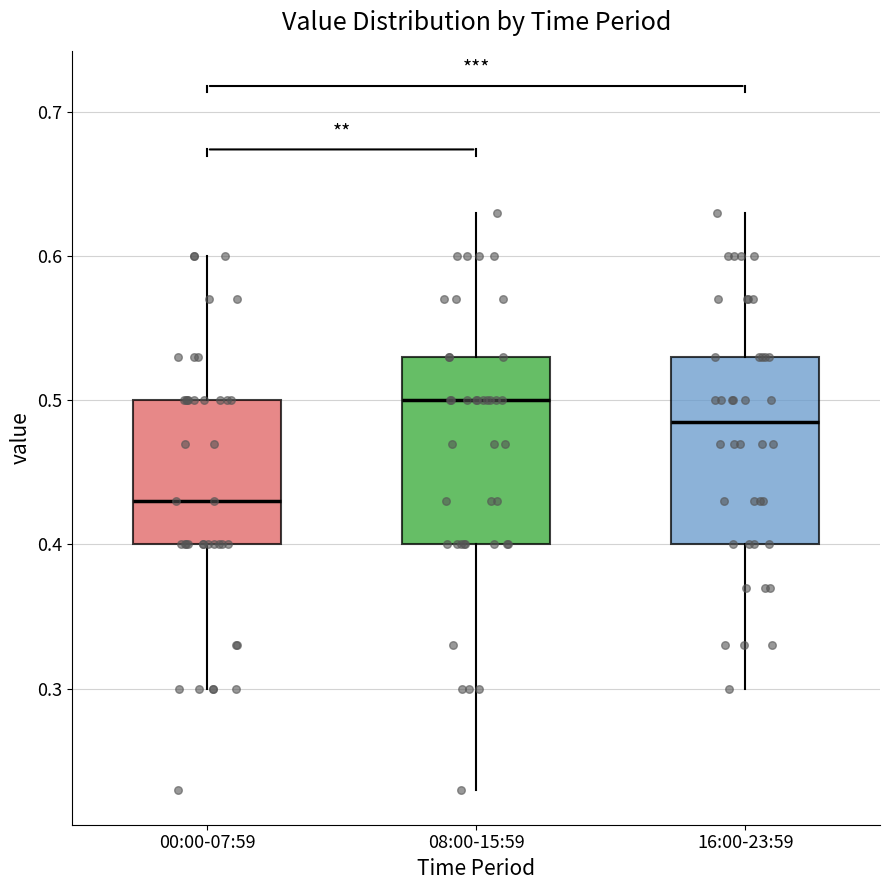

Reading left to right, transcribe this box plot: for each box, give where its median line is, the range the box spans, and where its two whiskers end, as read against the y-axis. The values are not printed on the chart, so give them approximately, as read against the axis.

00:00-07:59: median 0.43, box 0.40 to 0.50, whiskers 0.30 to 0.60
08:00-15:59: median 0.50, box 0.40 to 0.53, whiskers 0.23 to 0.63
16:00-23:59: median 0.49, box 0.40 to 0.53, whiskers 0.30 to 0.63